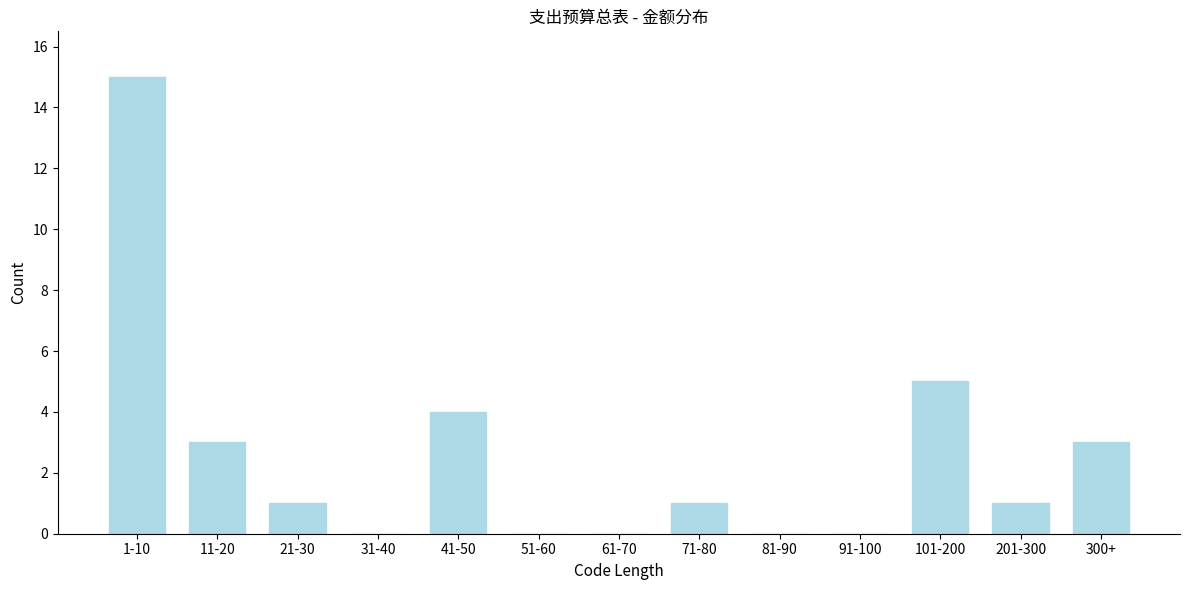

Reading left to right, what are all the values shown in this chart?

1-10=15	11-20=3	21-30=1	31-40=0	41-50=4	51-60=0	61-70=0	71-80=1	81-90=0	91-100=0	101-200=5	201-300=1	300+=3